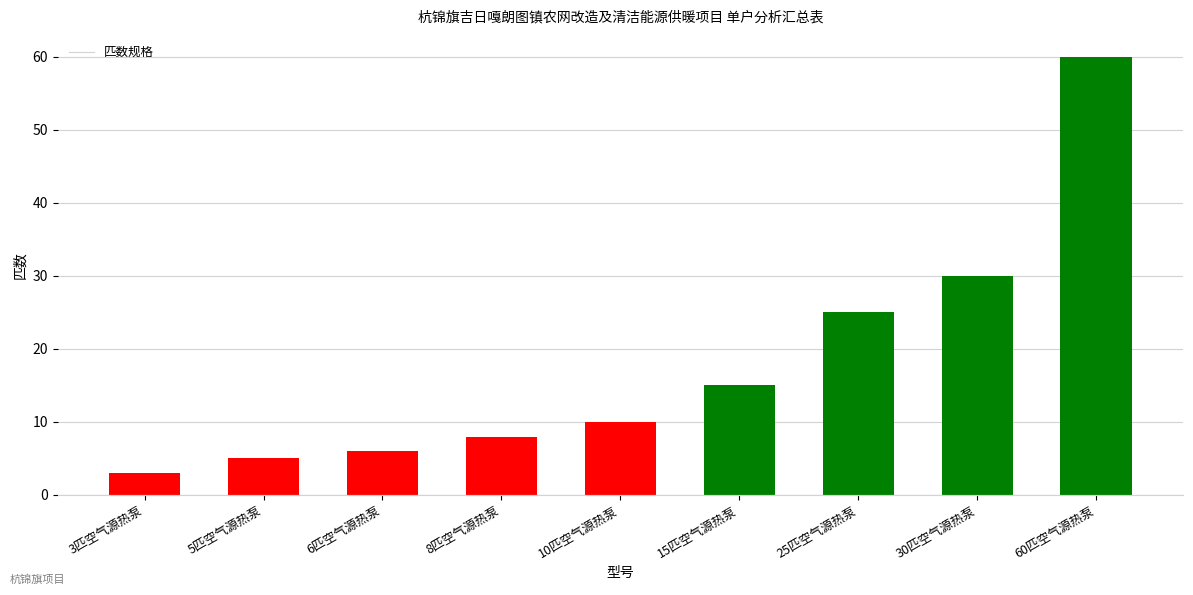

What is the difference between the maximum and minimum values?

57